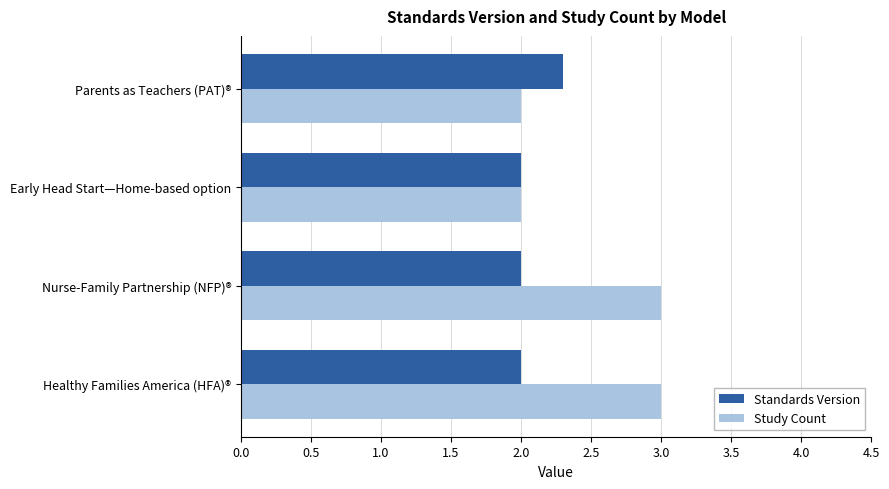

How many categories are shown in the chart?

4